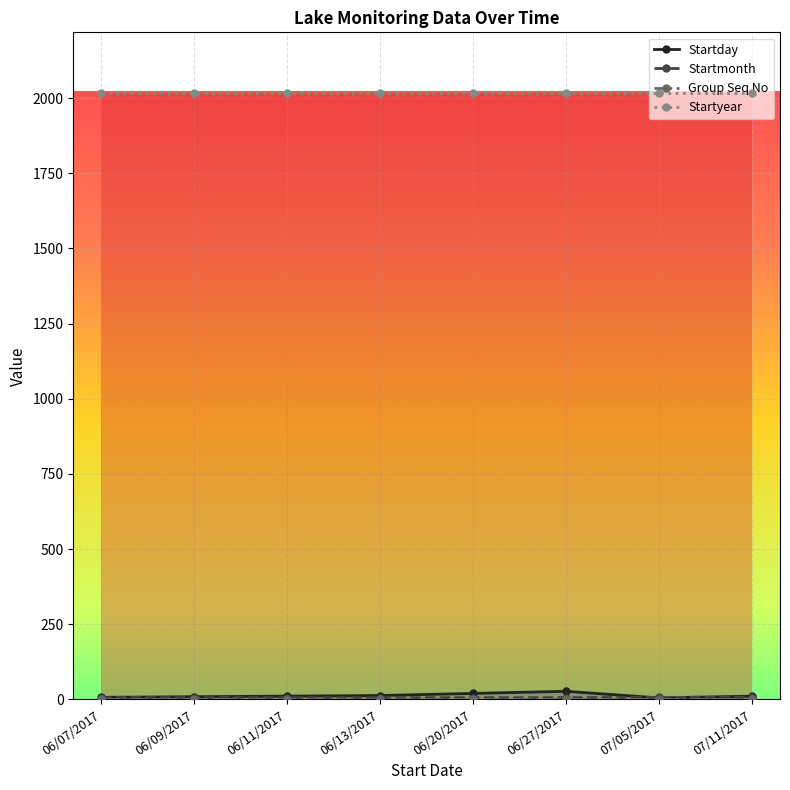

The Startmonth series shows 7 at 07/11/2017. True or false?

True